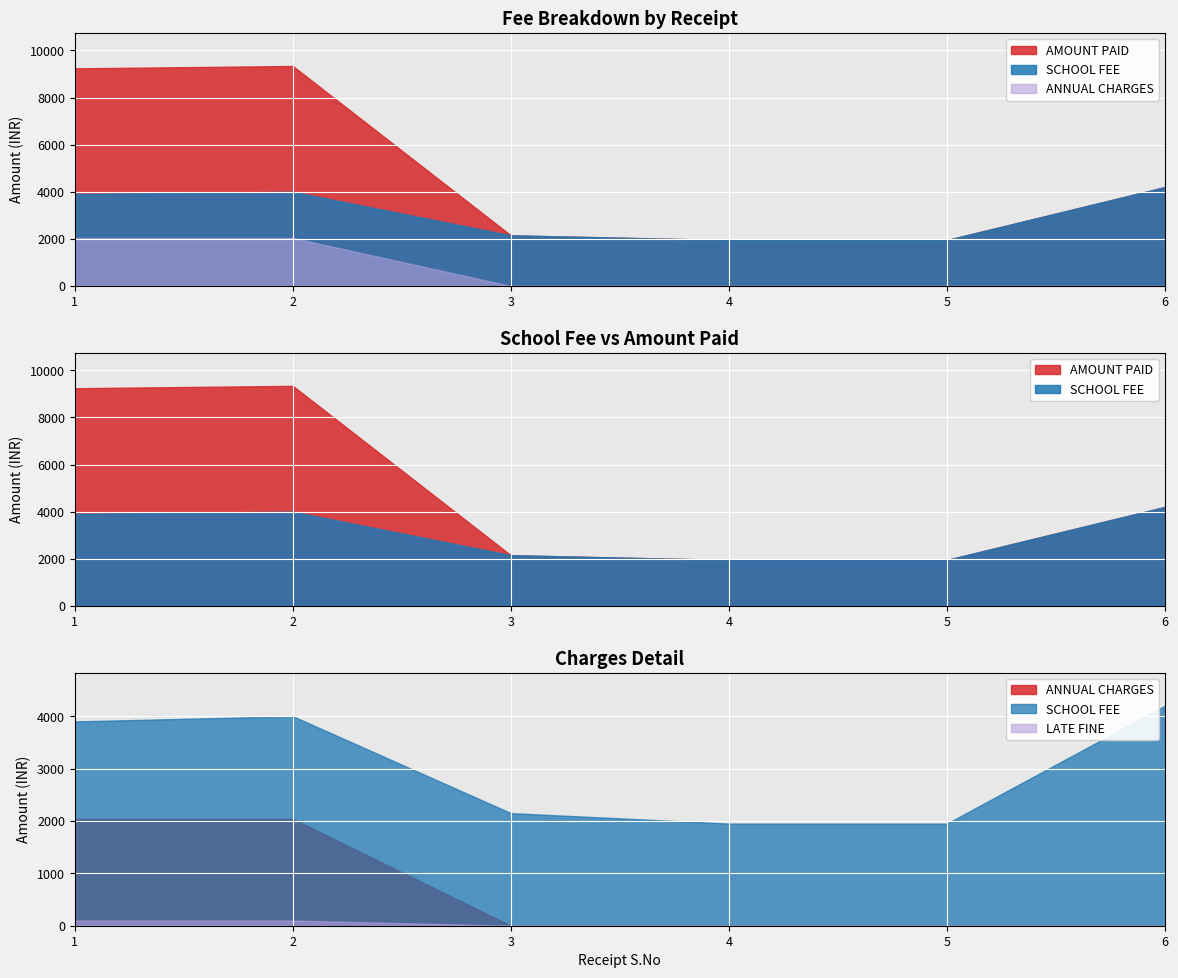

True or false: ANNUAL CHARGES and LATE FINE cross at least once.

False